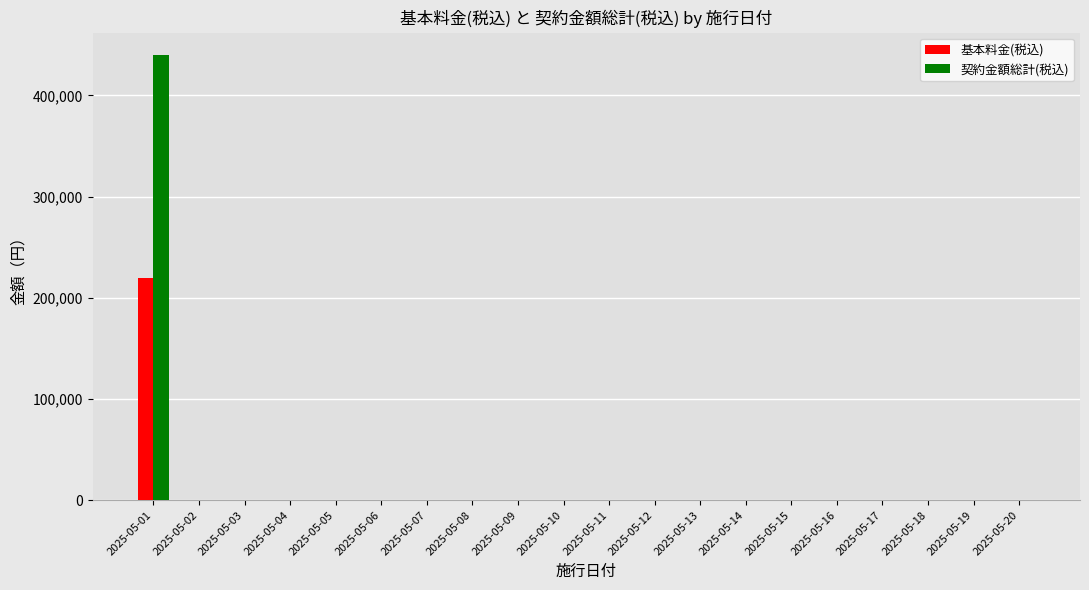

What are all the series names shown in the legend?

基本料金(税込), 契約金額総計(税込)